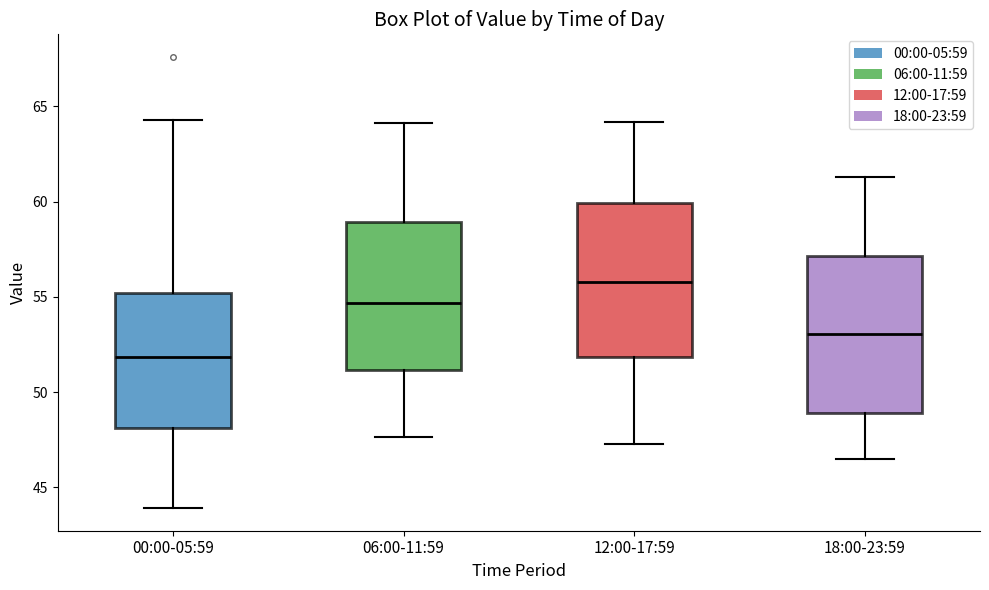

Which box has the lowest median line?

00:00-05:59